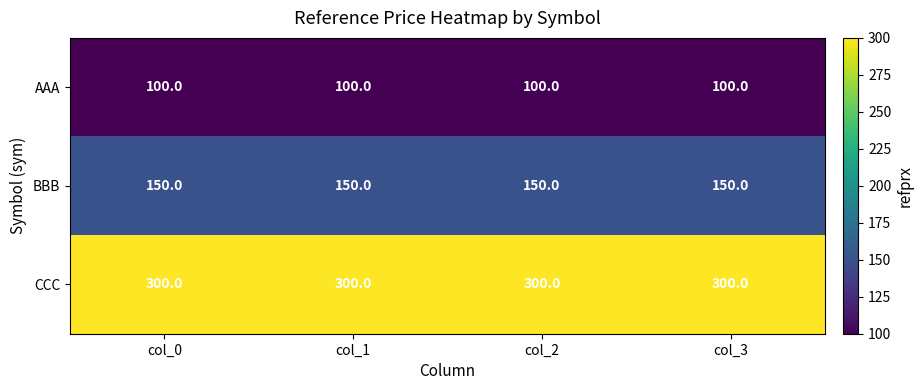

What is the average value of the BBB series?

150